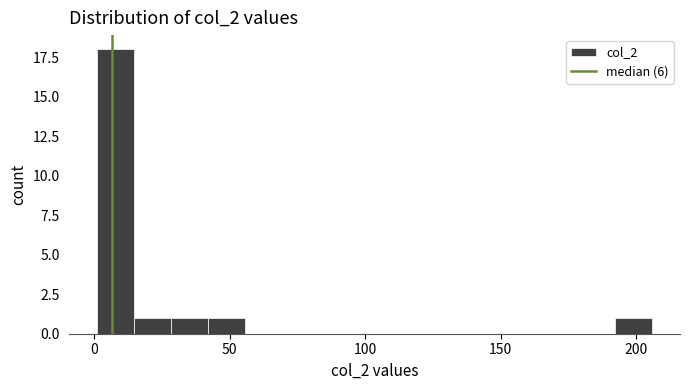

Read against the x-axis, roughly where is the centre of the tallest bar?

10